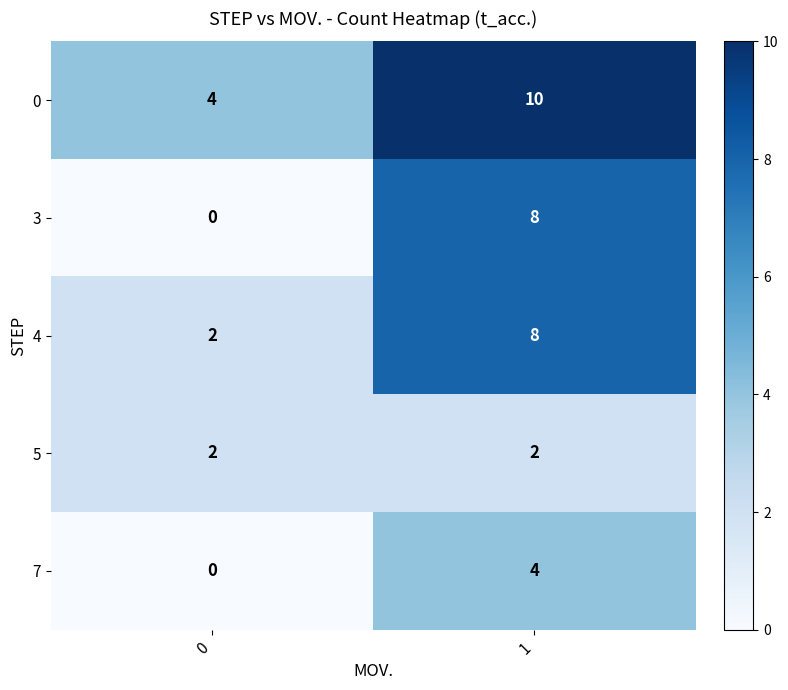

Between 0 and 1, which series saw the biggest shift?

3